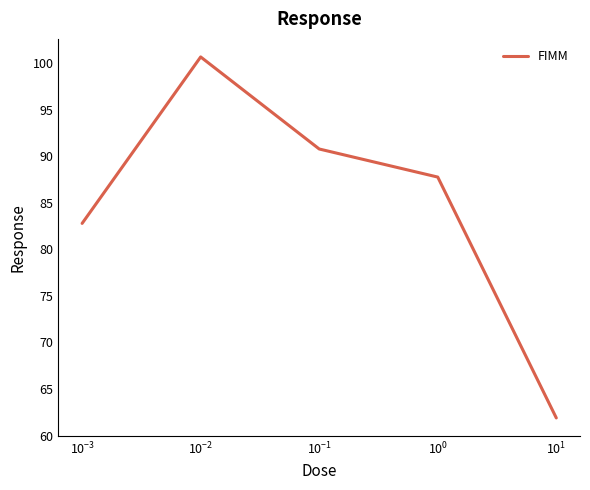

What is the maximum value shown in the chart?

100.6